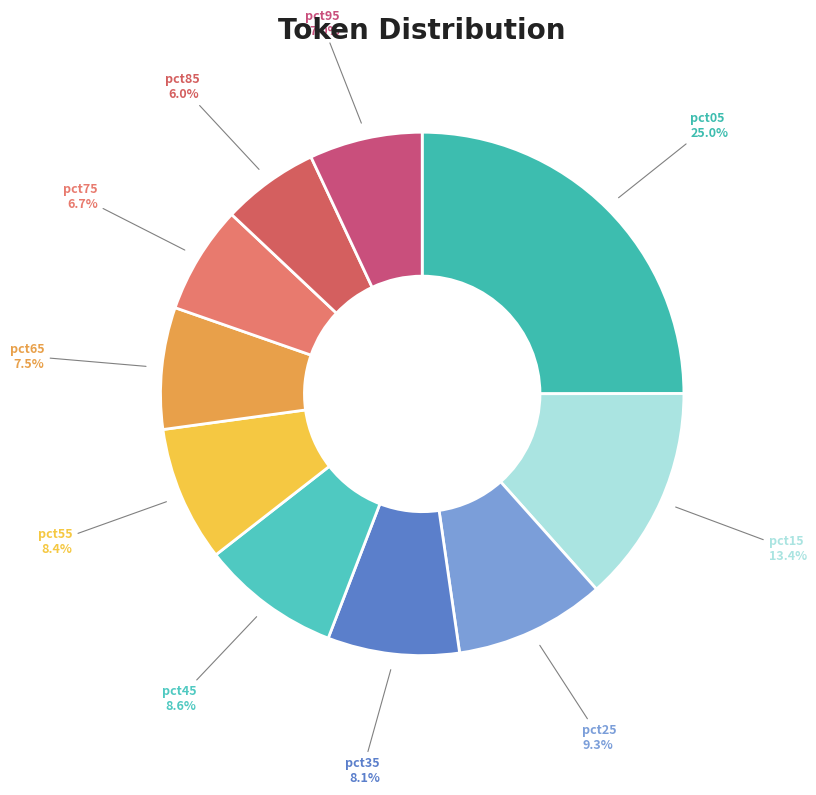

To the nearest percent, what is the combined percentage of pct25 and pct45?

18%